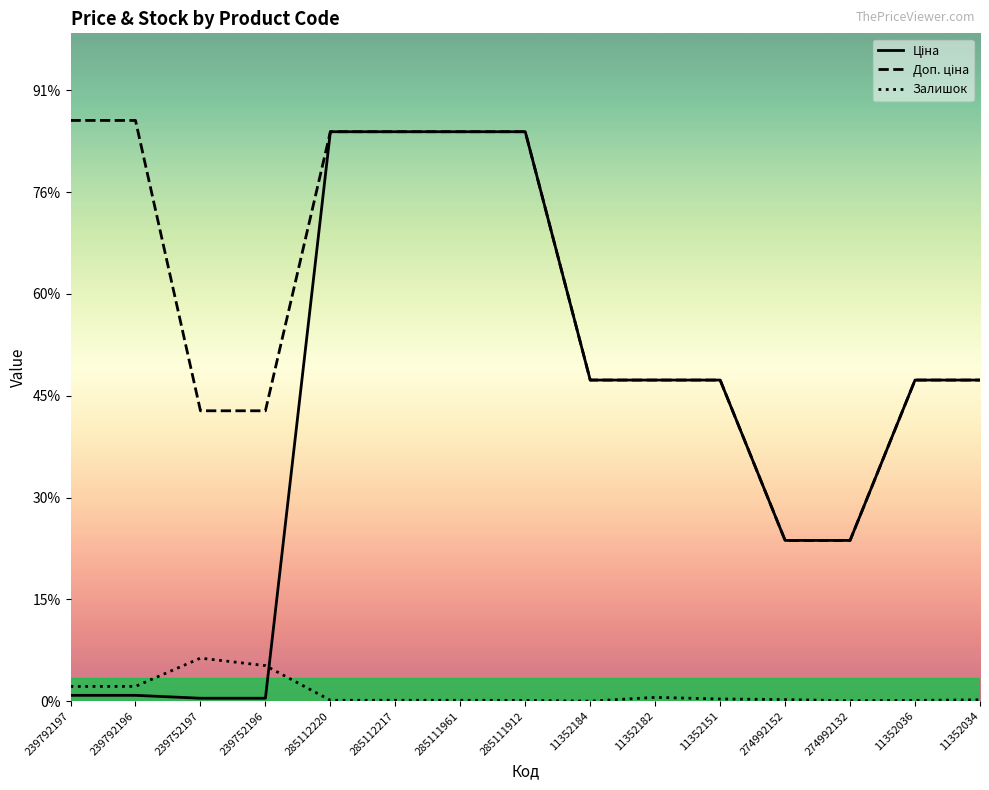

True or false: Доп. ціна has more than 2 interior local peaks.

False